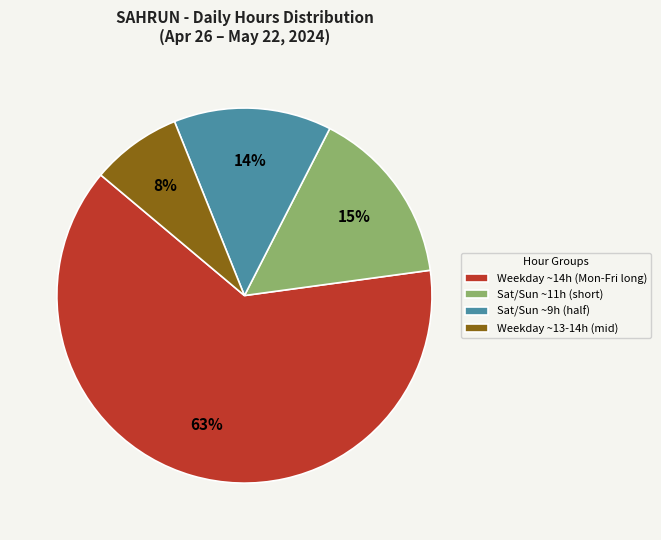

Which slice is the smallest?

Weekday ~13-14h (mid)